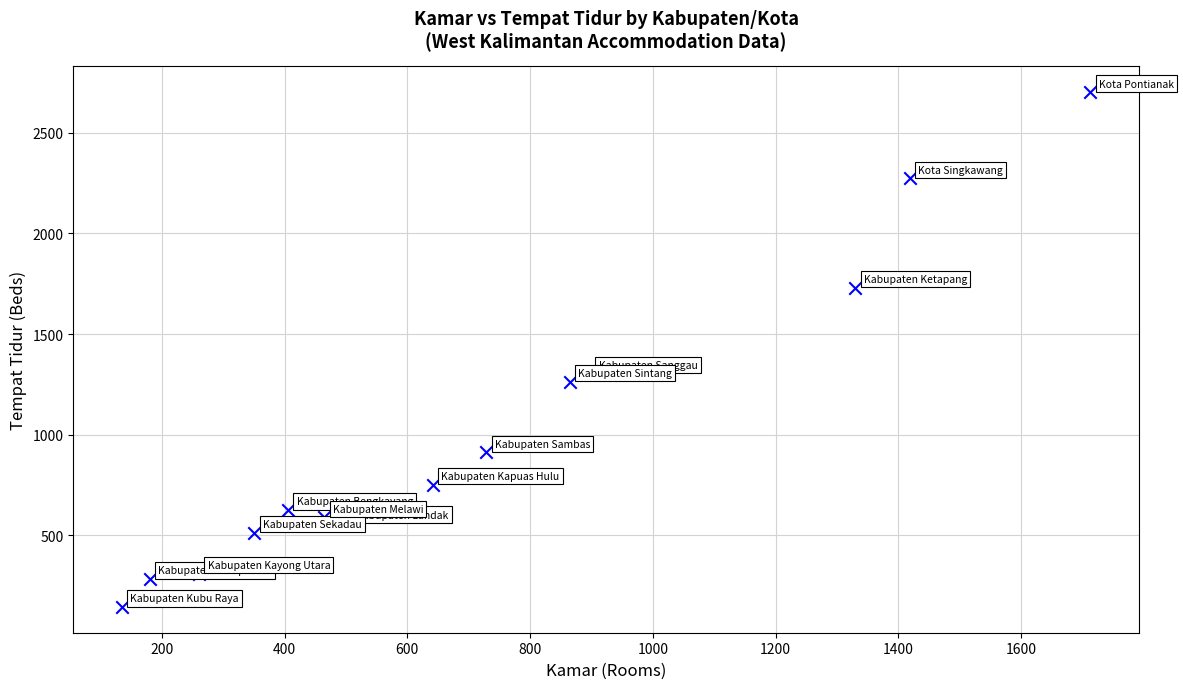

What Y value in the scatter plot is closest to 1423?

1304